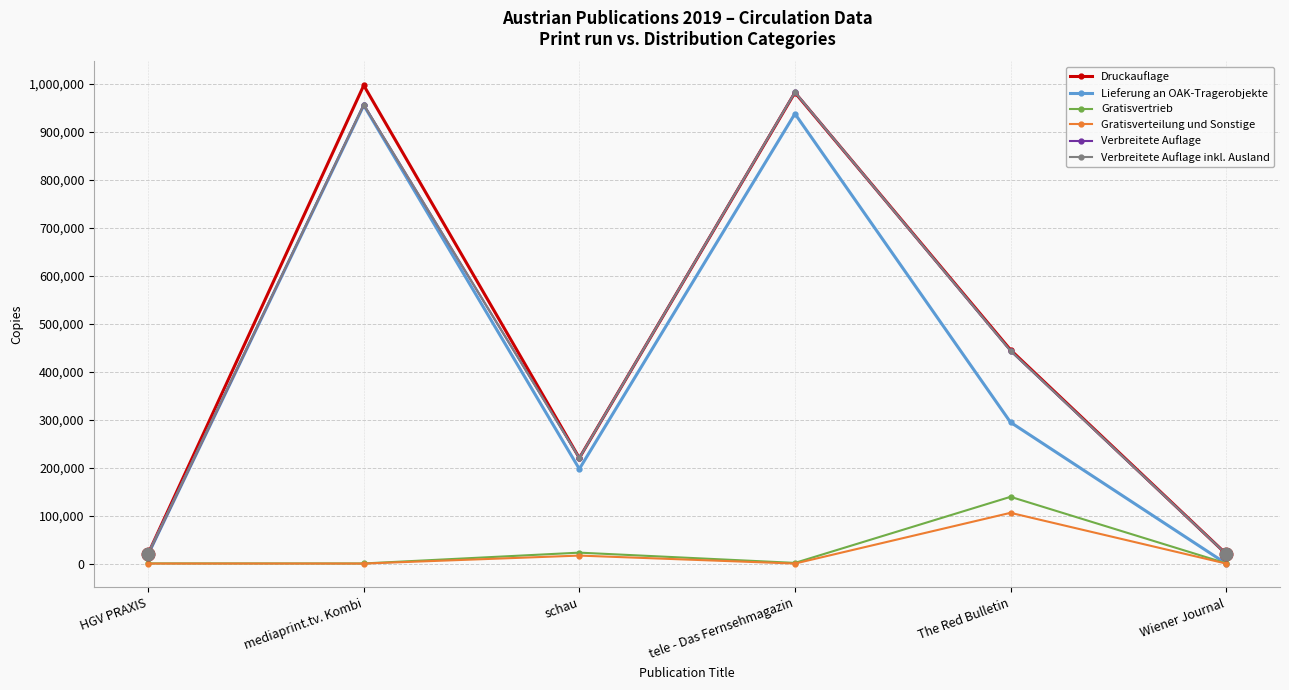

Where is Lieferung an OAK-Tragerobjekte nearest to the value 477400?

The Red Bulletin